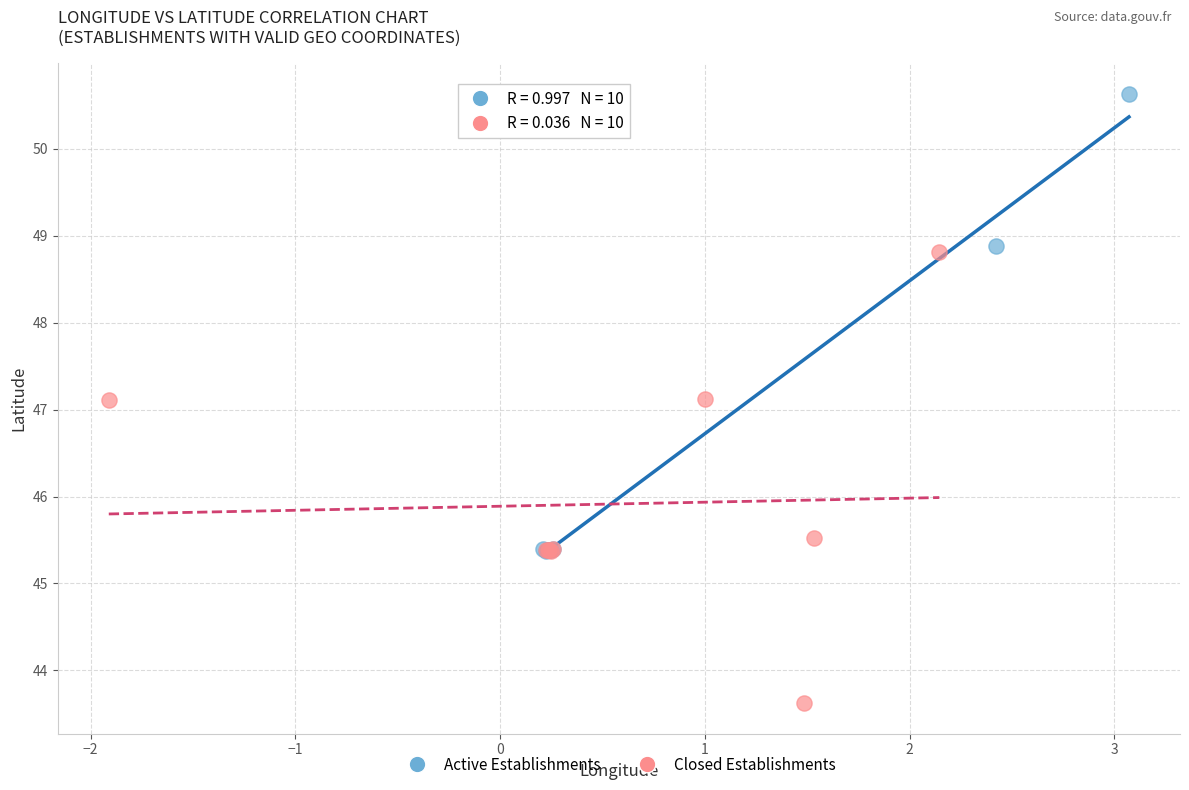

Which series reaches the minimum Y coordinate?

Closed Establishments